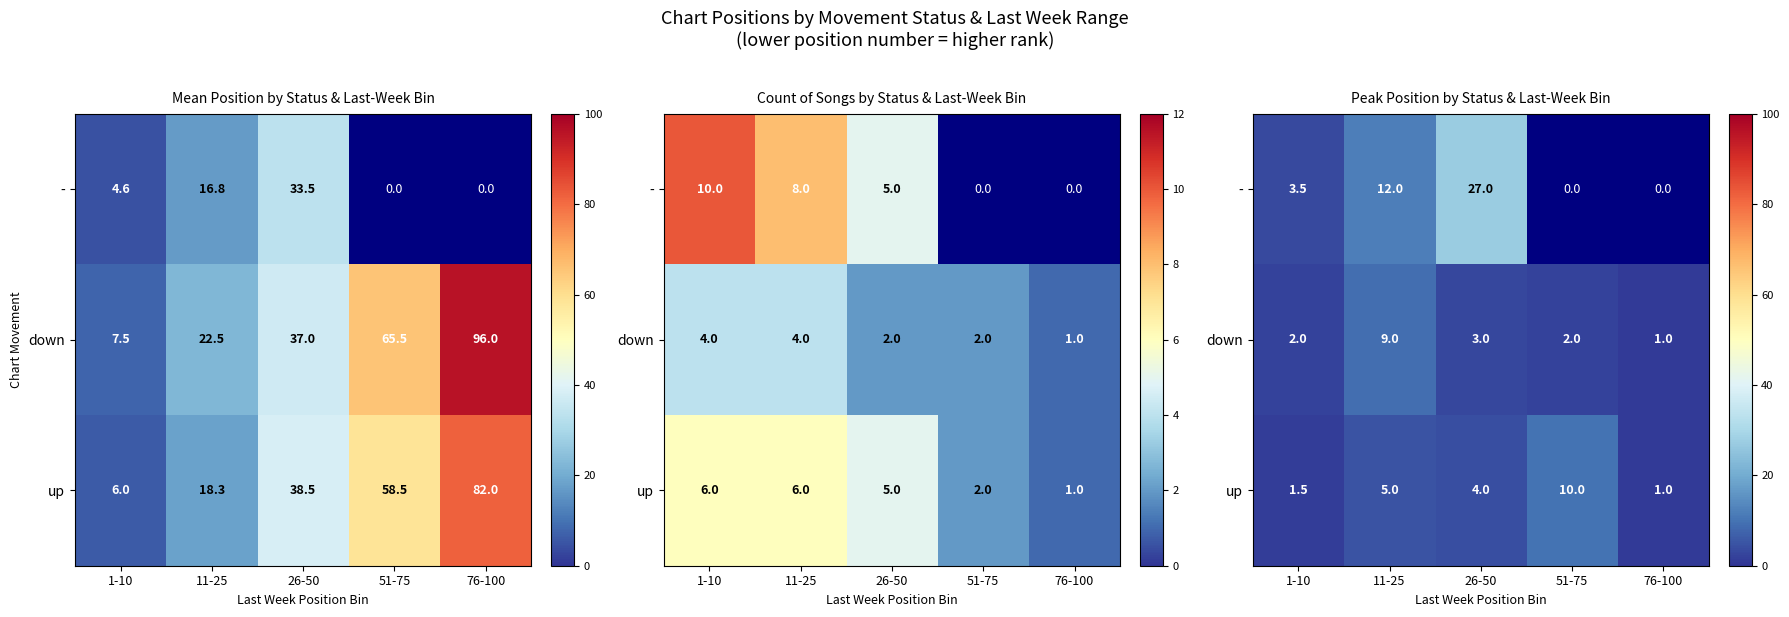

The value of down at 11-25 is 9.0. True or false?

True